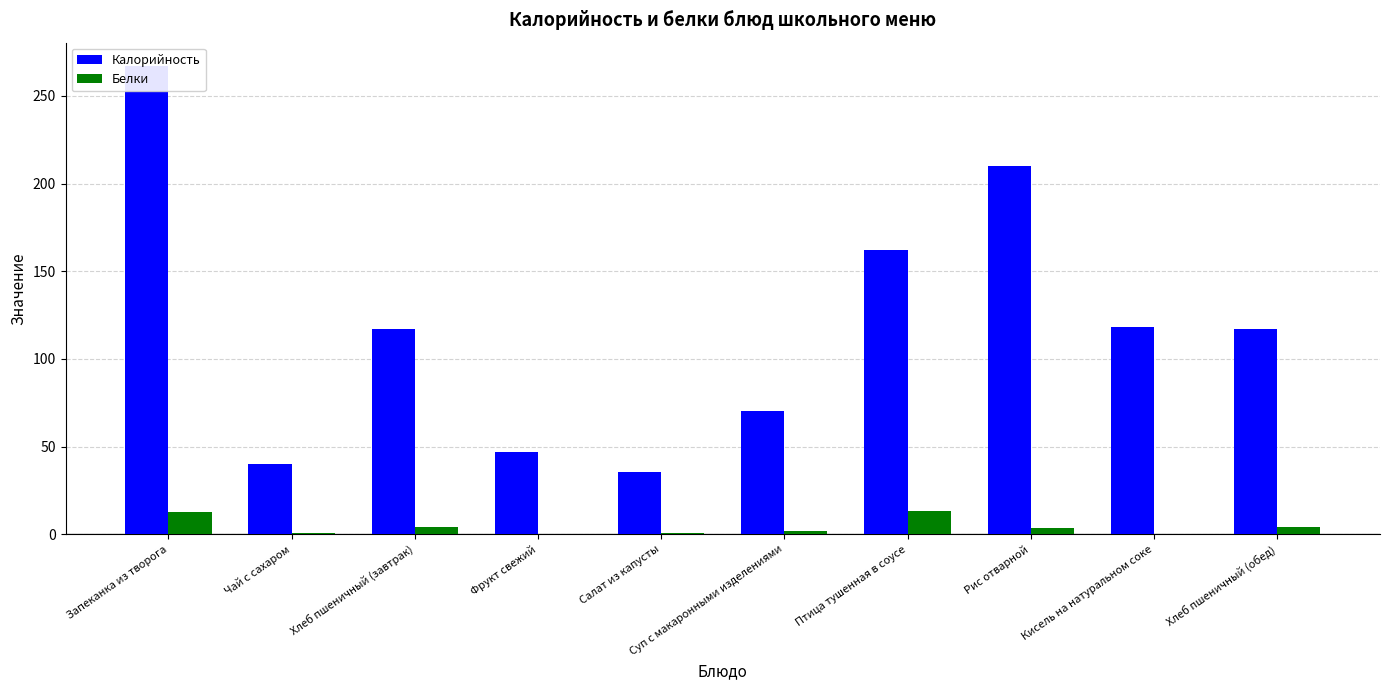

List the labels in order of Белки value, smallest first.

Кисель на натуральном соке, Фрукт свежий, Чай с сахаром, Салат из капусты, Суп с макаронными изделениями, Рис отварной, Хлеб пшеничный (завтрак), Хлеб пшеничный (обед), Запеканка из творога, Птица тушенная в соусе